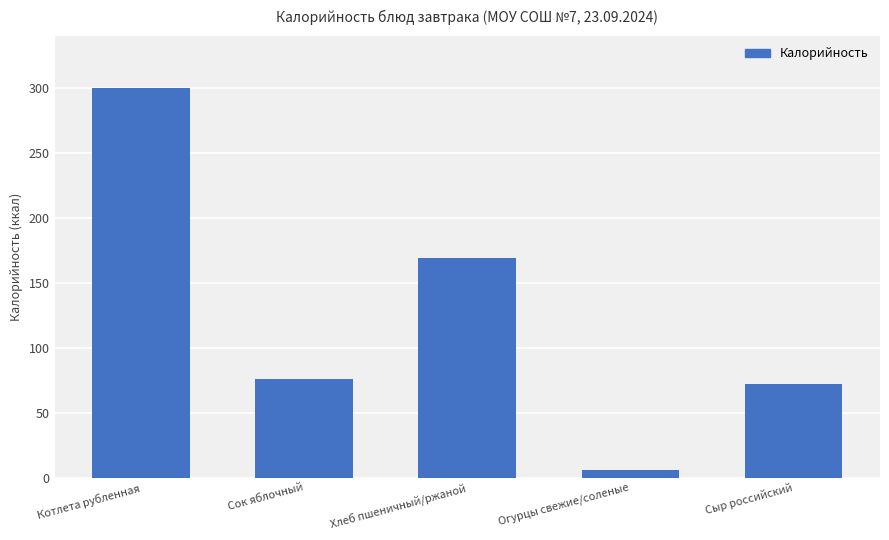

Rank the categories by value from lowest to highest.

Огурцы свежие/соленые, Сыр российский, Сок яблочный, Хлеб пшеничный/ржаной, Котлета рубленная